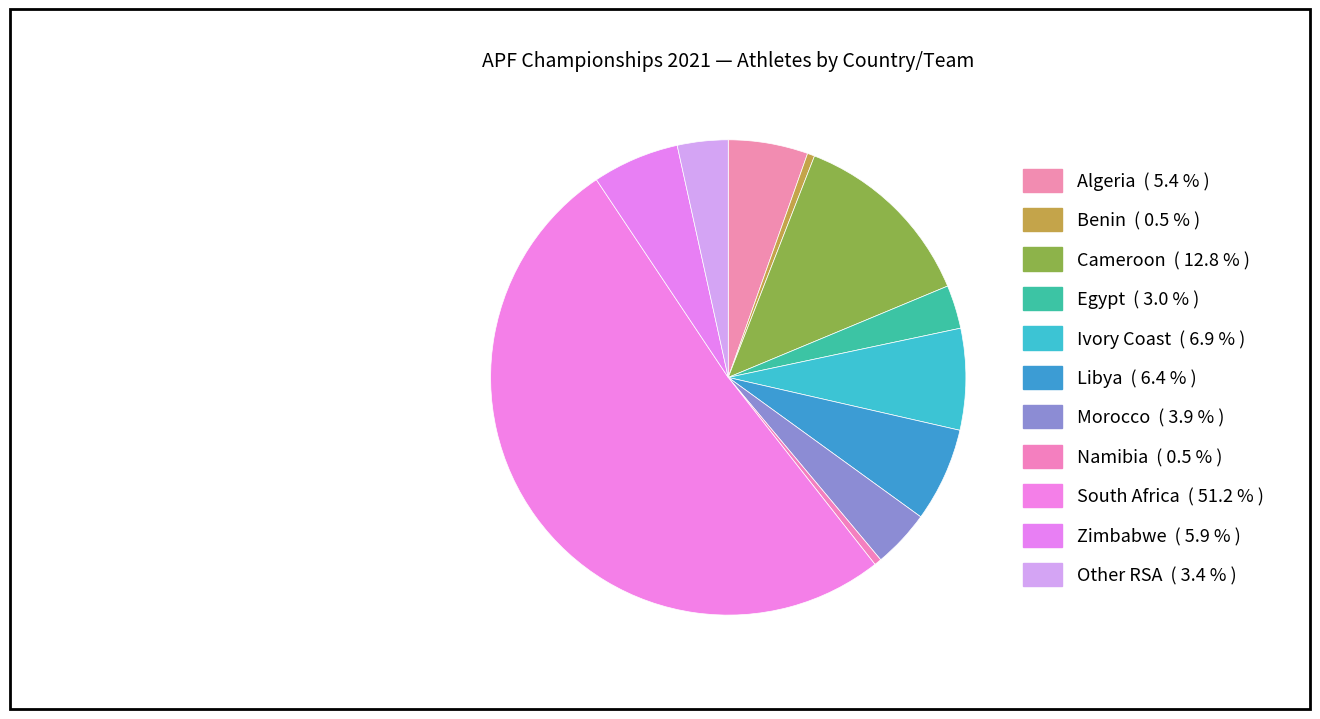

Count the number of slices in the pie.

11